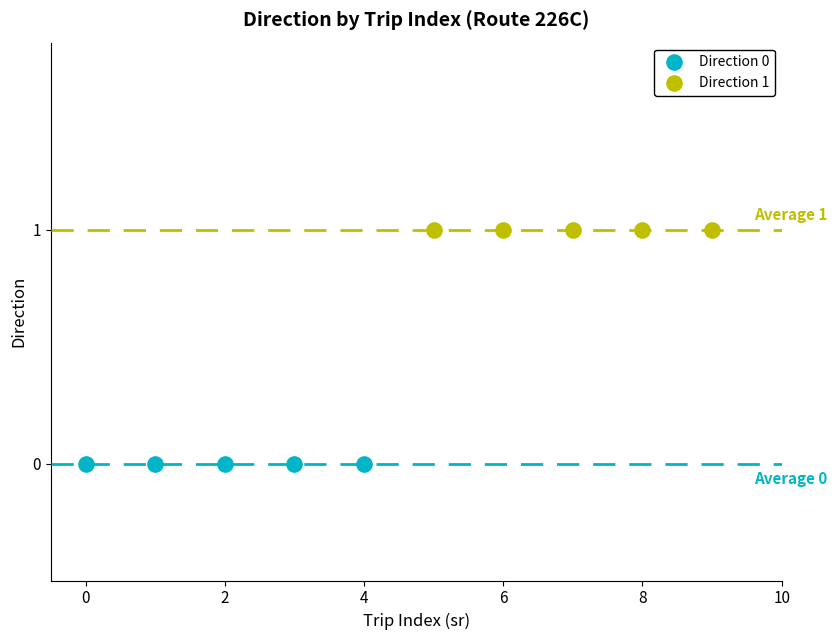

Which series reaches the minimum Y coordinate?

Direction 0